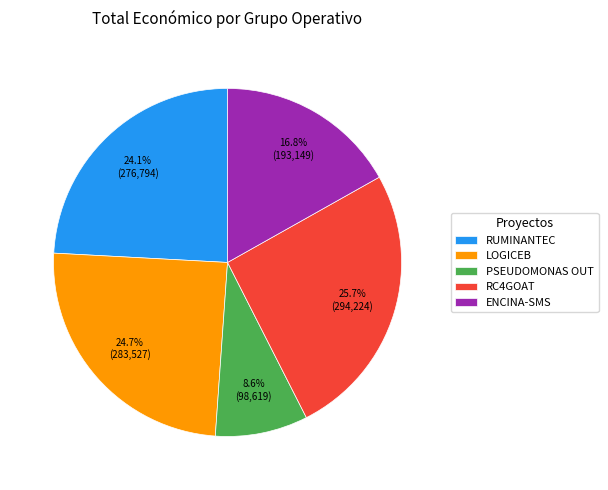

Does any single category account for the majority?

No